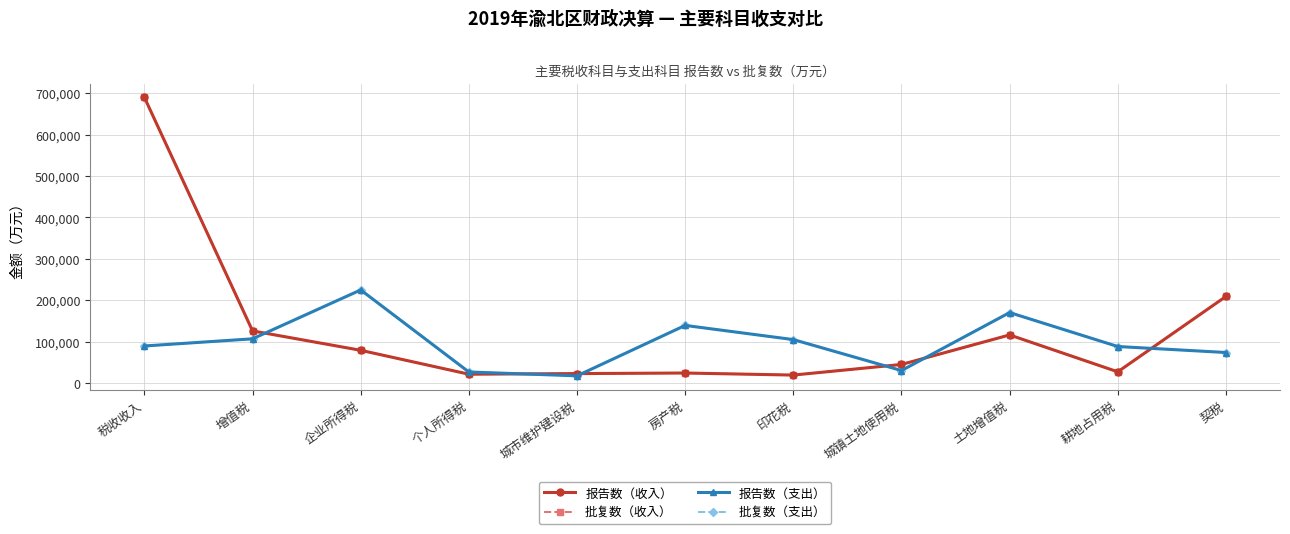

Does the chart have visible grid lines?

Yes